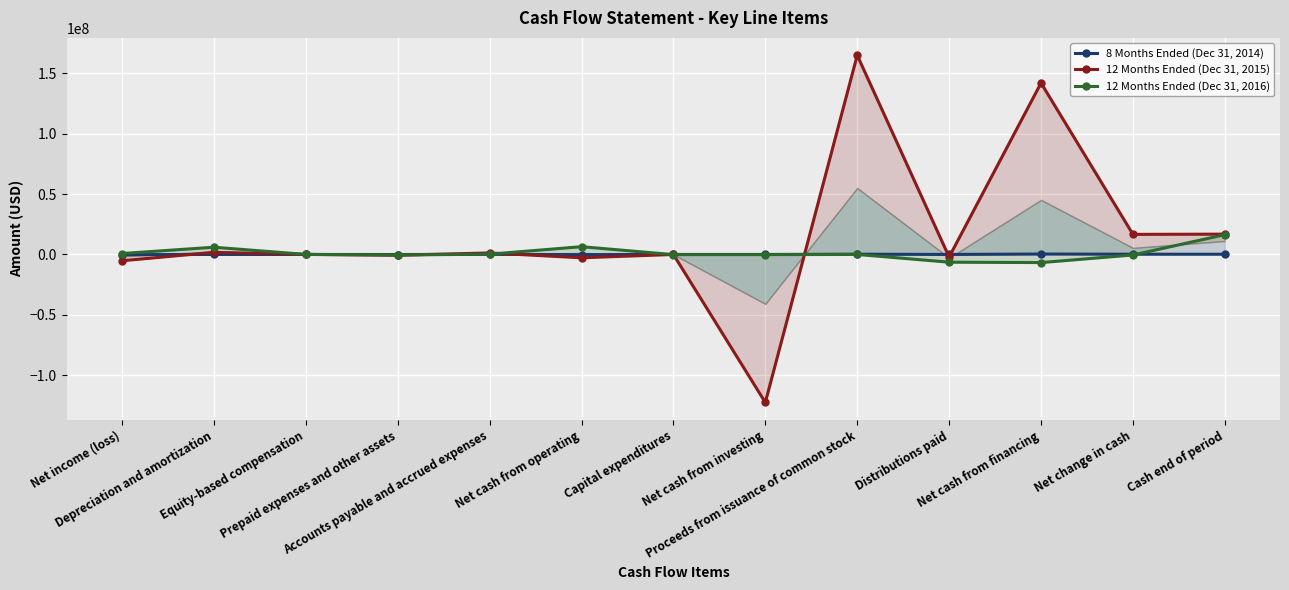

What is the label of the 6th point from the right?

Net cash from investing